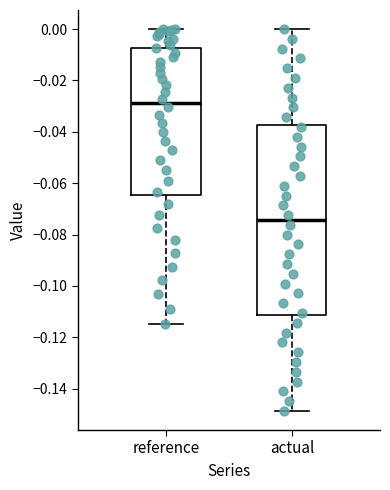

Which box's median line is the highest?

reference